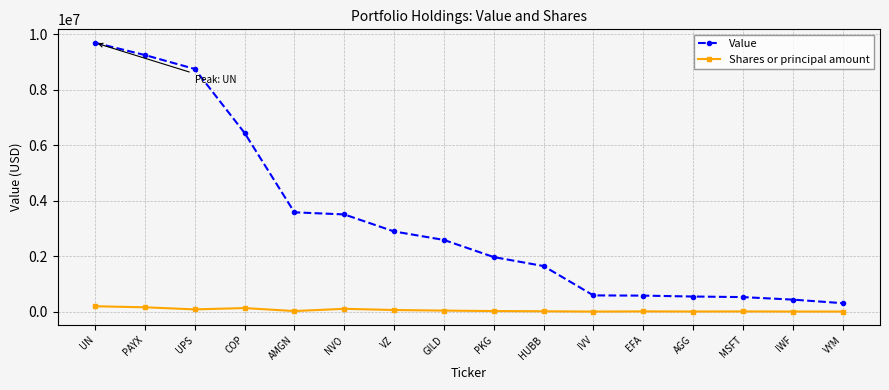

Which series has the largest total across all categories?

Value